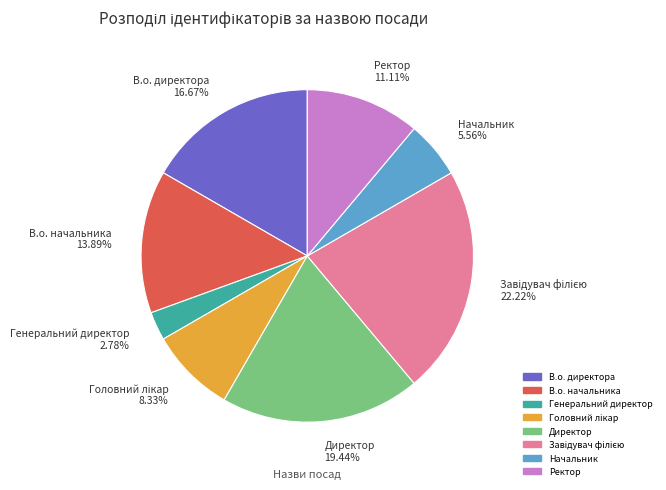

Is the sum of Начальник and Генеральний директор greater than half?

No